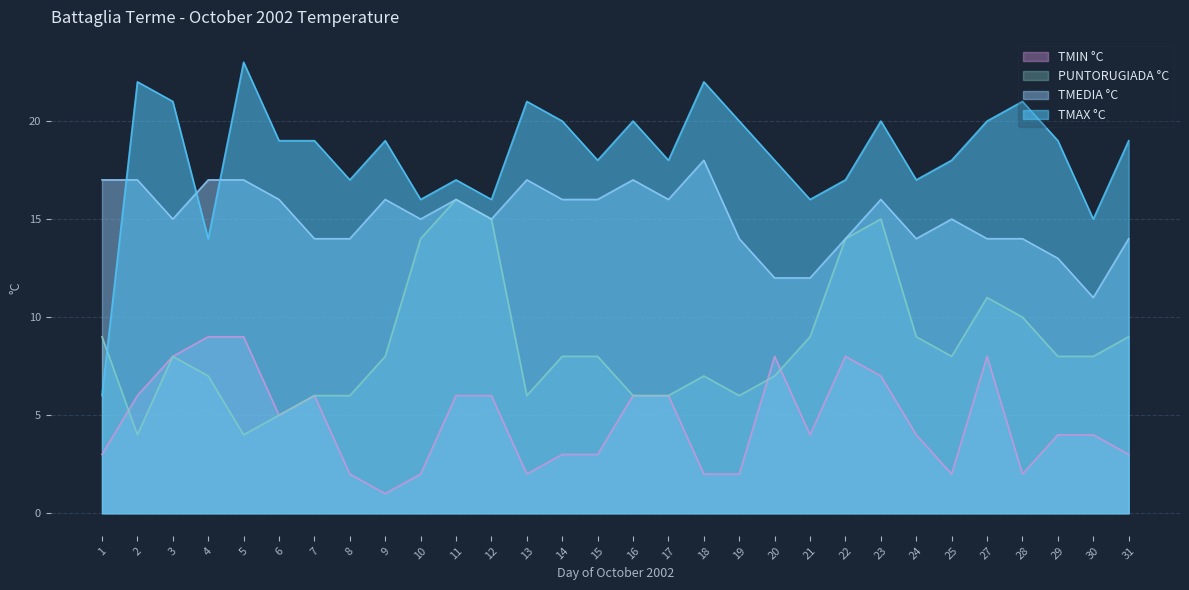

How many times do PUNTORUGIADA °C and TMIN °C cross each other?

3